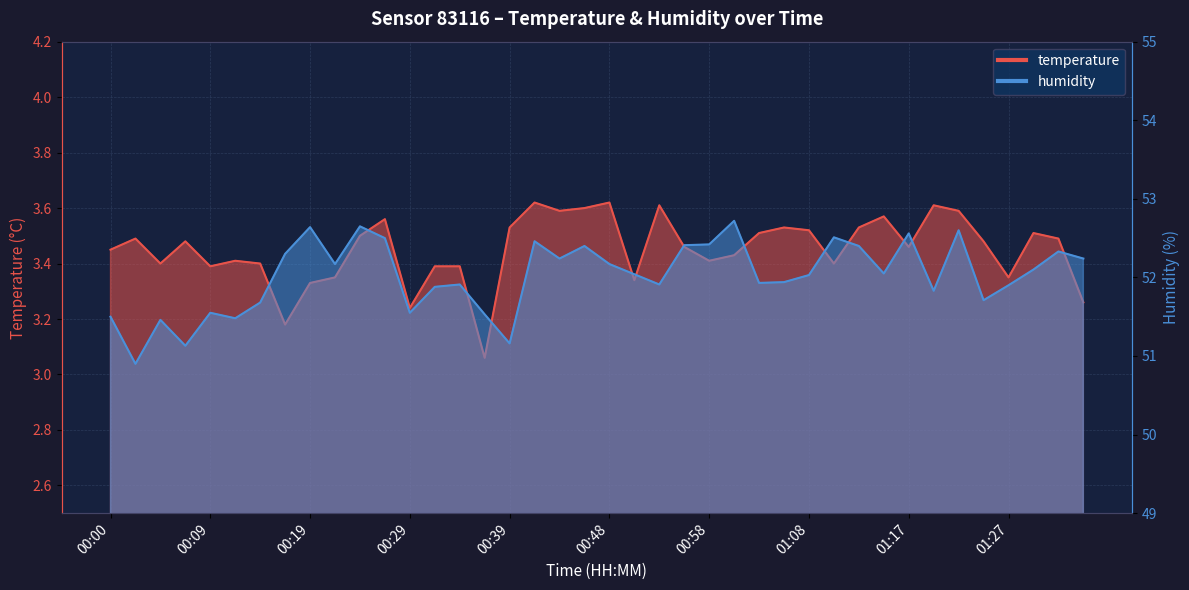

Between 00:05 and 00:34, which series saw the biggest shift?

humidity